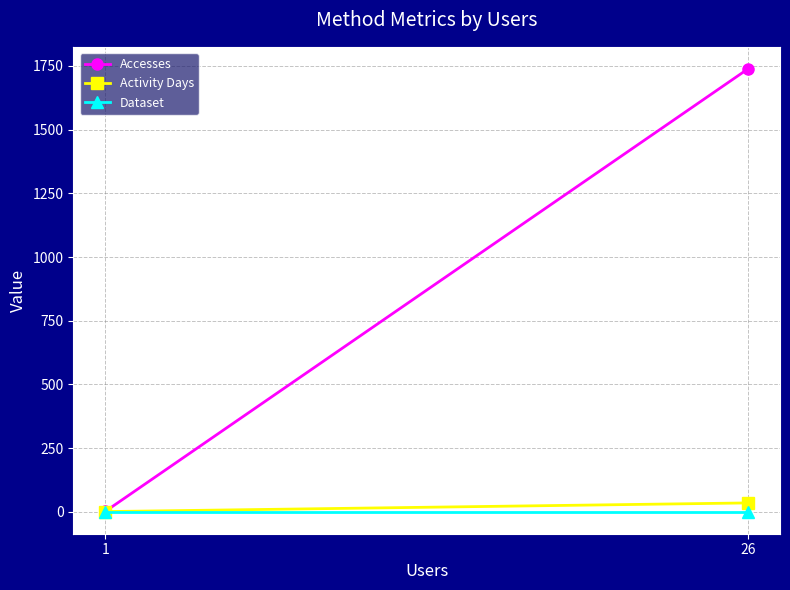

What is the smallest value displayed?

1